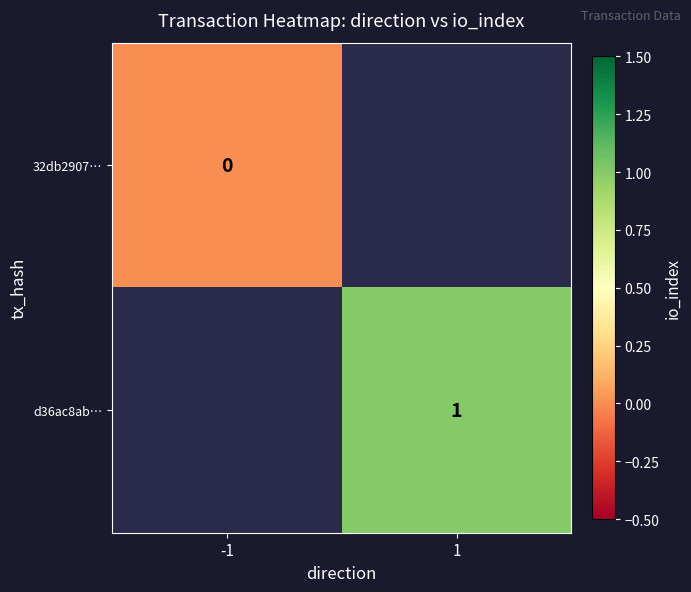

Between -1 and 1, which is larger?

1